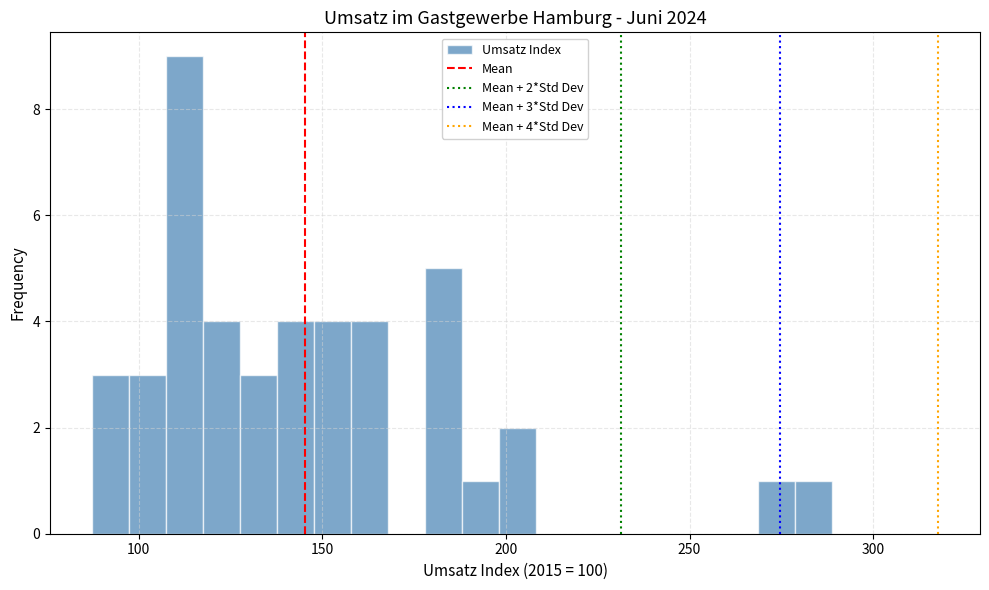

Around what value on the x-axis is the tallest bar? Give the approximate position of its centre, as read against the axis.

115